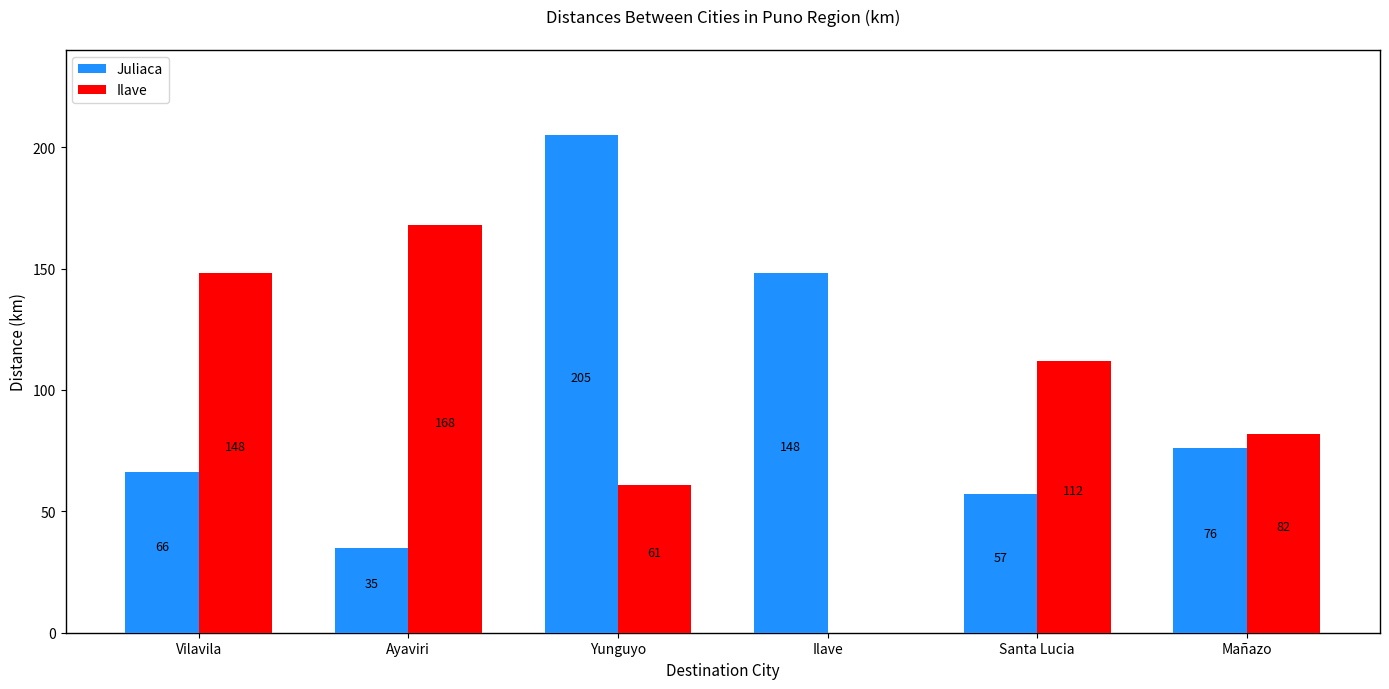

At which category does the chart reach its peak across all series?

Yunguyo